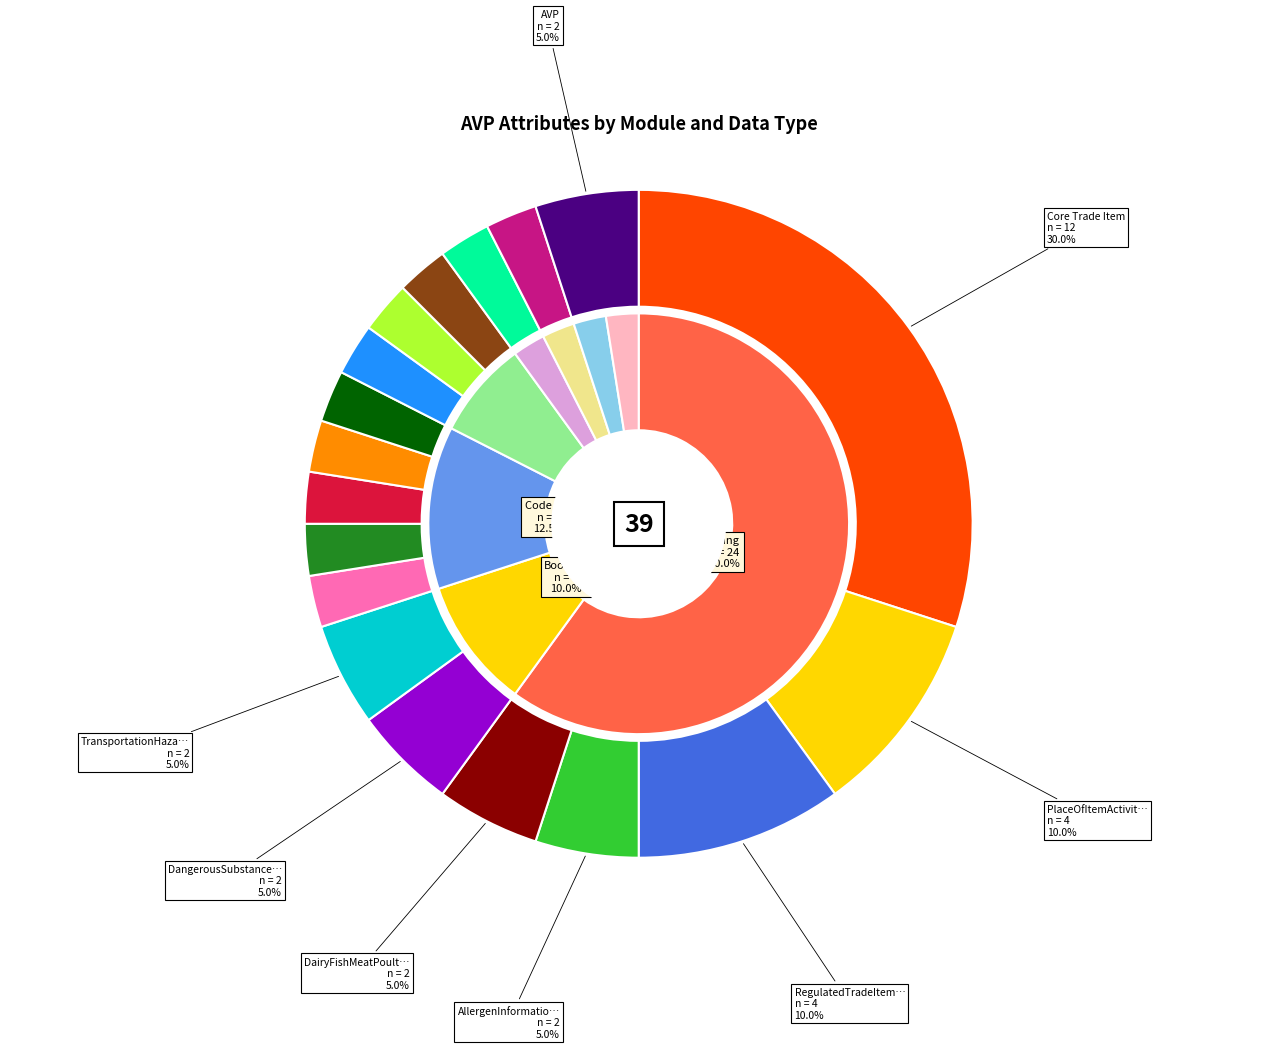

To the nearest percent, what is the average slice percentage?

6%